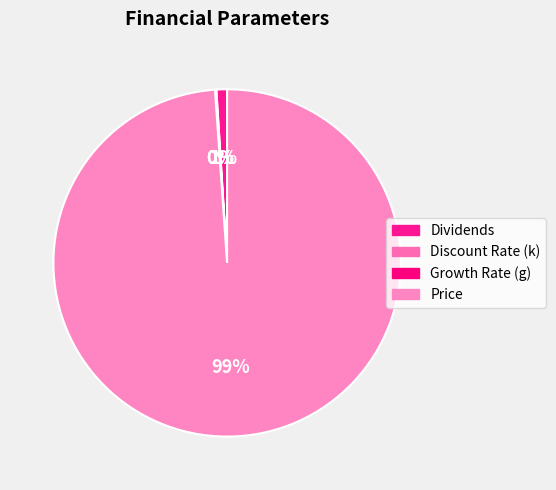

Do Growth Rate (g) and Price together represent more than half of the pie?

Yes